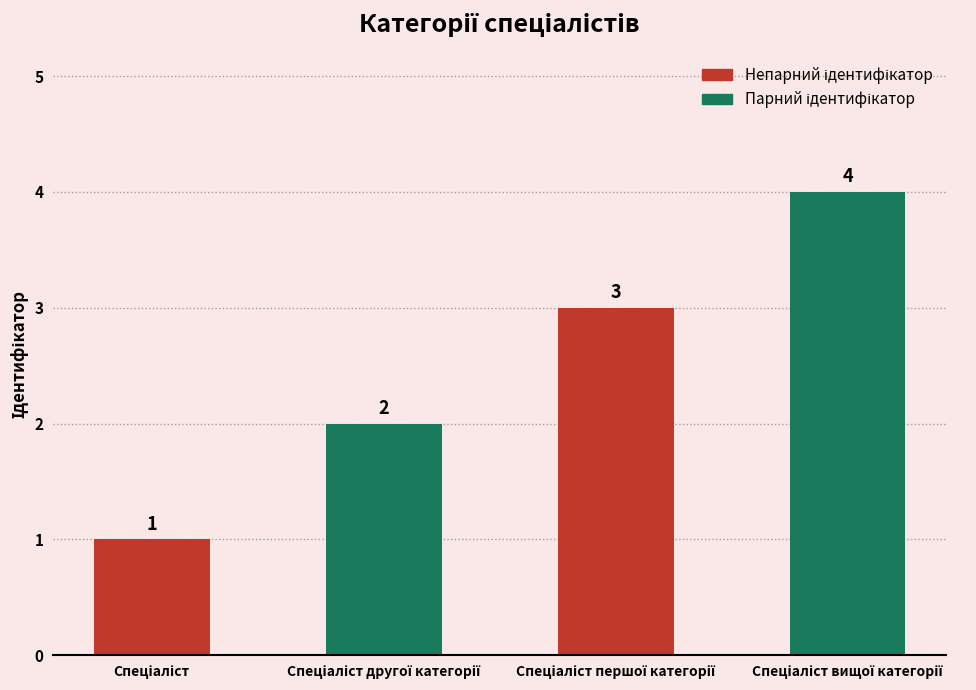

What is the difference between the maximum and minimum values?

3